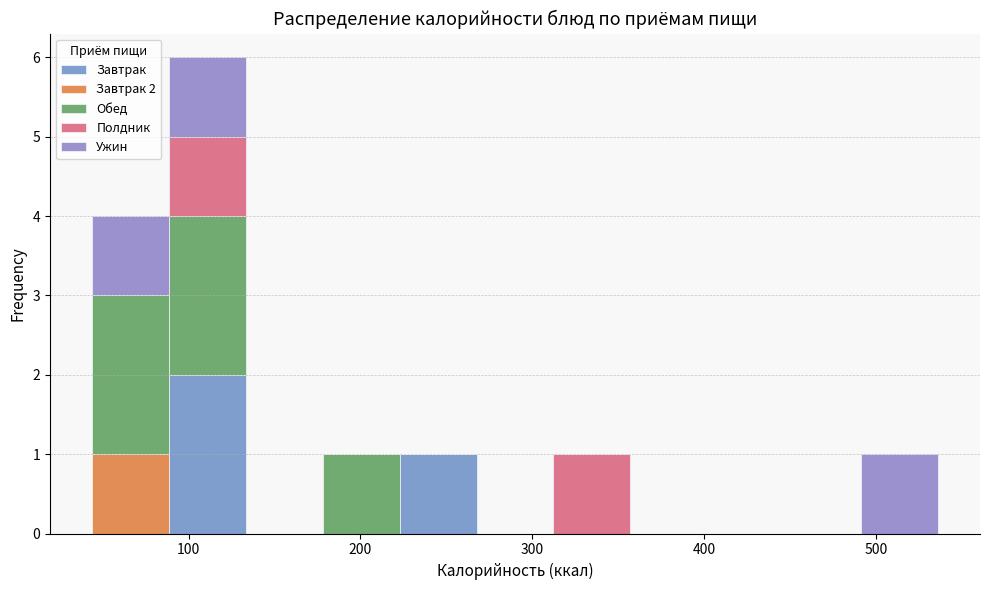

Which range on the x-axis has the tallest stacked bar (by total height)?

90 to 130